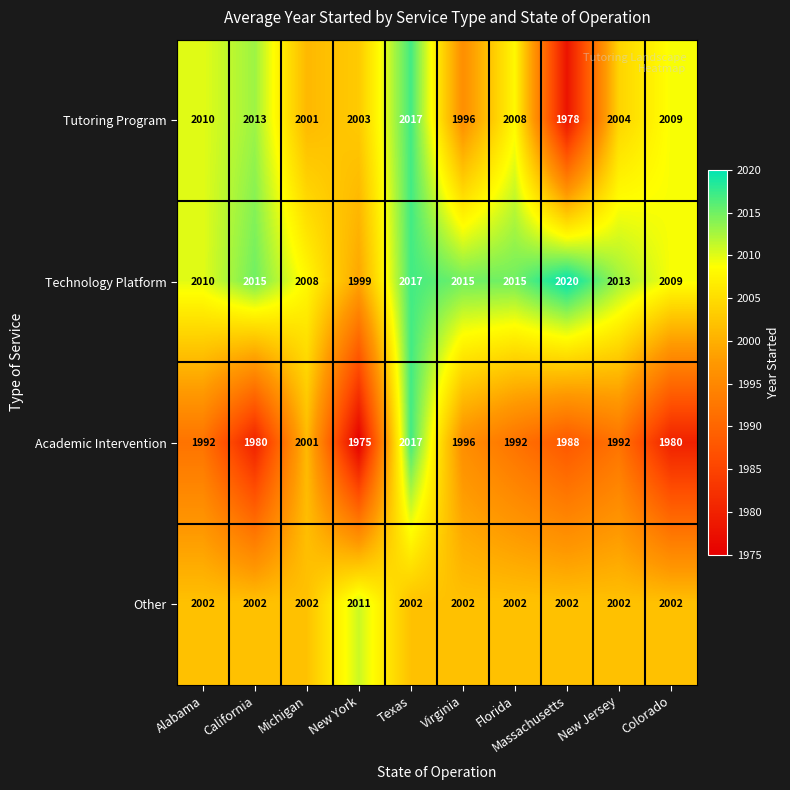

How many data points does each series have?

10